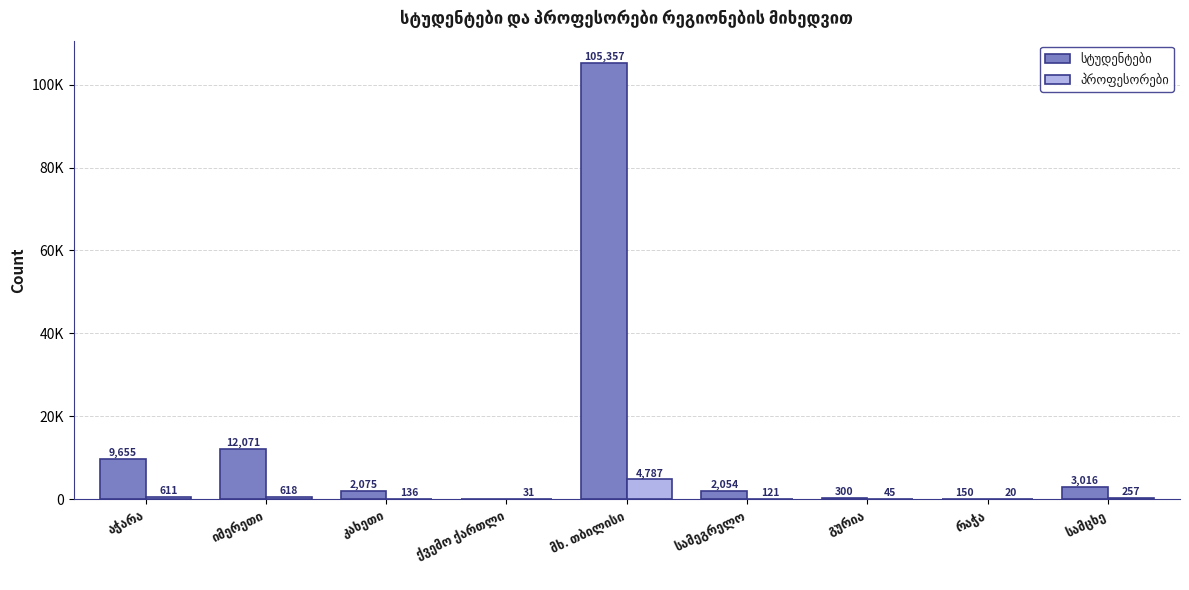

Between რაჭა and აჭარა, which is larger?

აჭარა